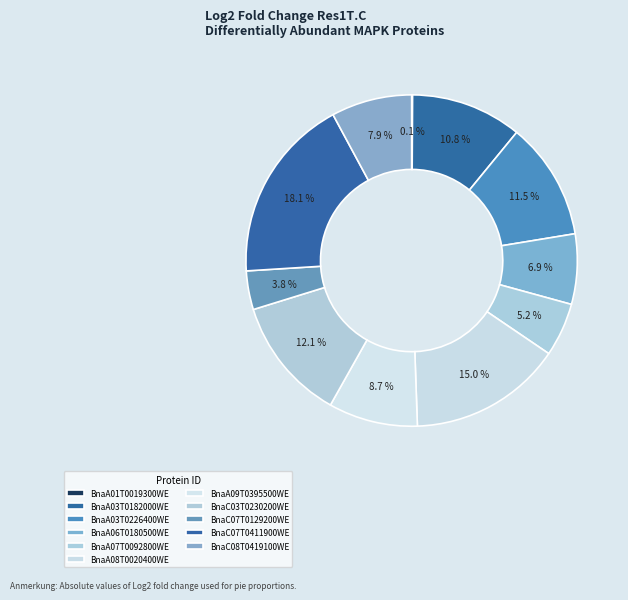

Count the number of slices in the pie.

11